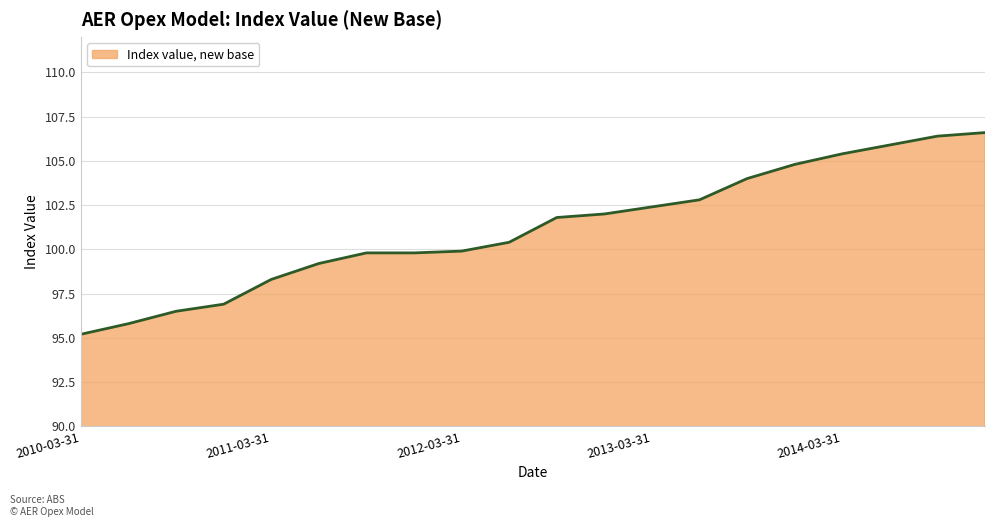

What is the smallest value displayed?

95.2